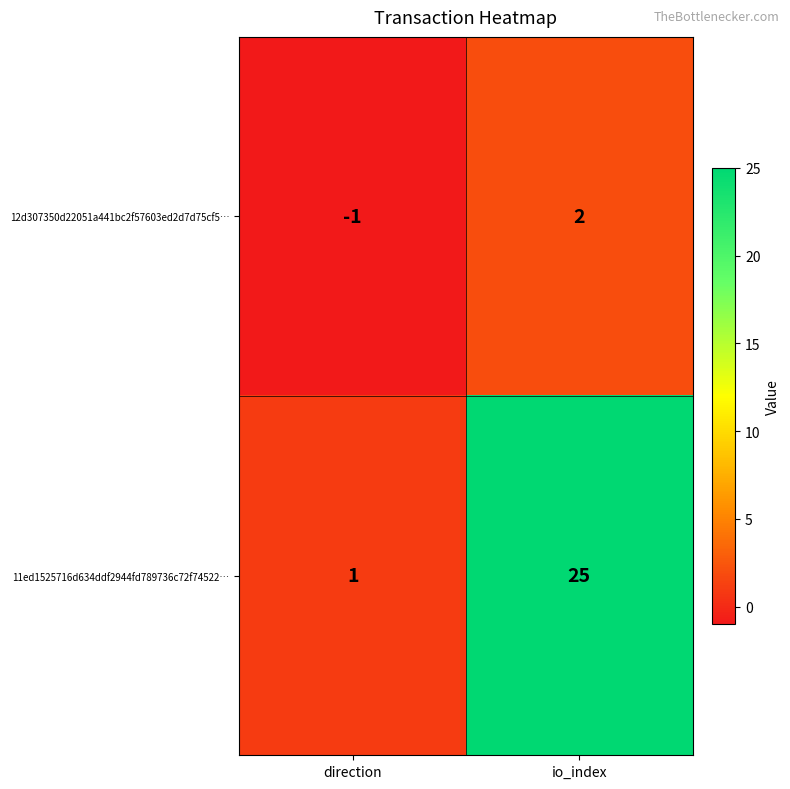

List the series in order of their peak value, lowest first.

12d307350d22051a441bc2f57603ed2d7d75cf5…, 11ed1525716d634ddf2944fd789736c72f74522…